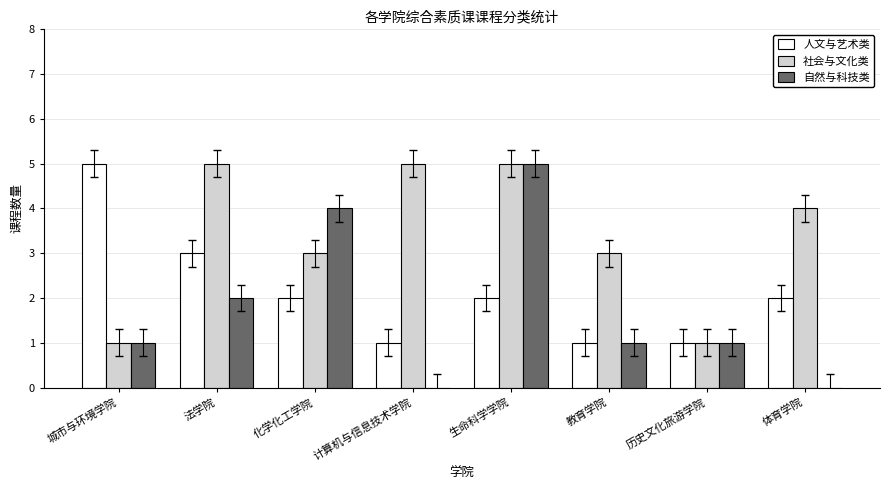

How many data points does each series have?

8